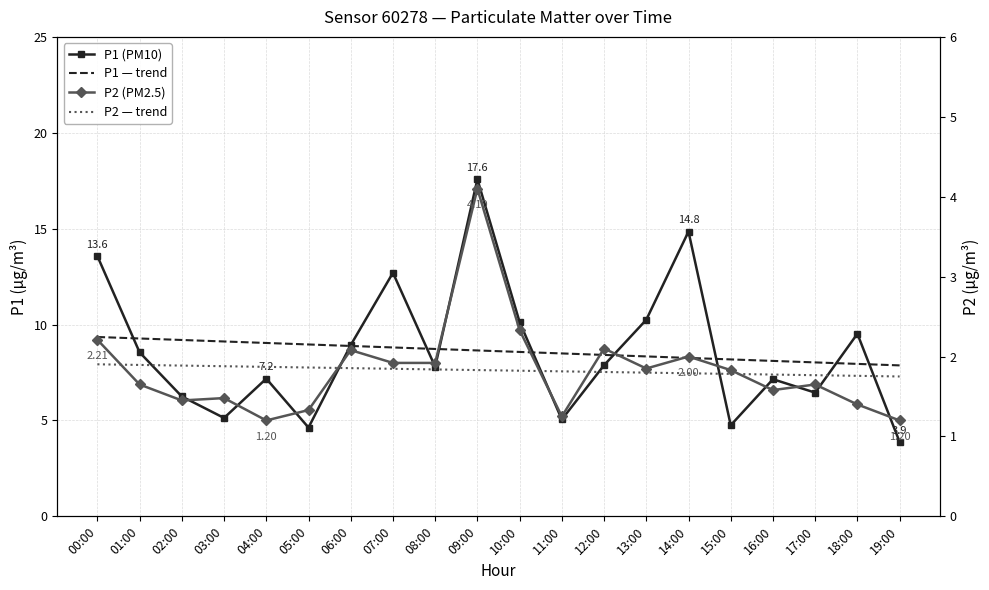

What is the total value across all series at 00:00?

27.0